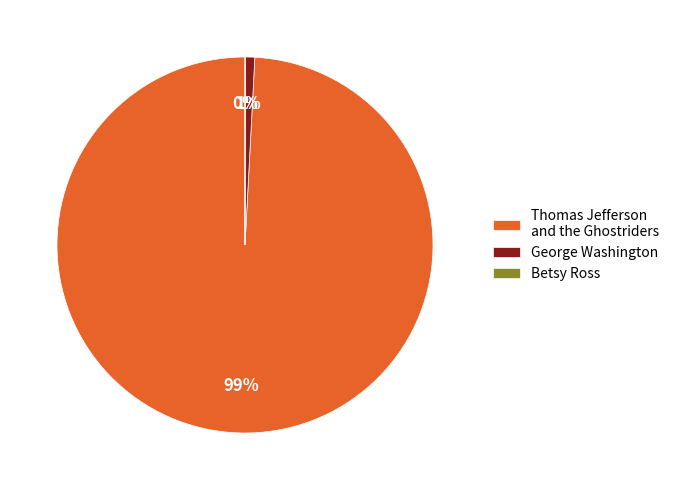

What is the largest slice in the pie chart?

Thomas Jefferson and the Ghostriders